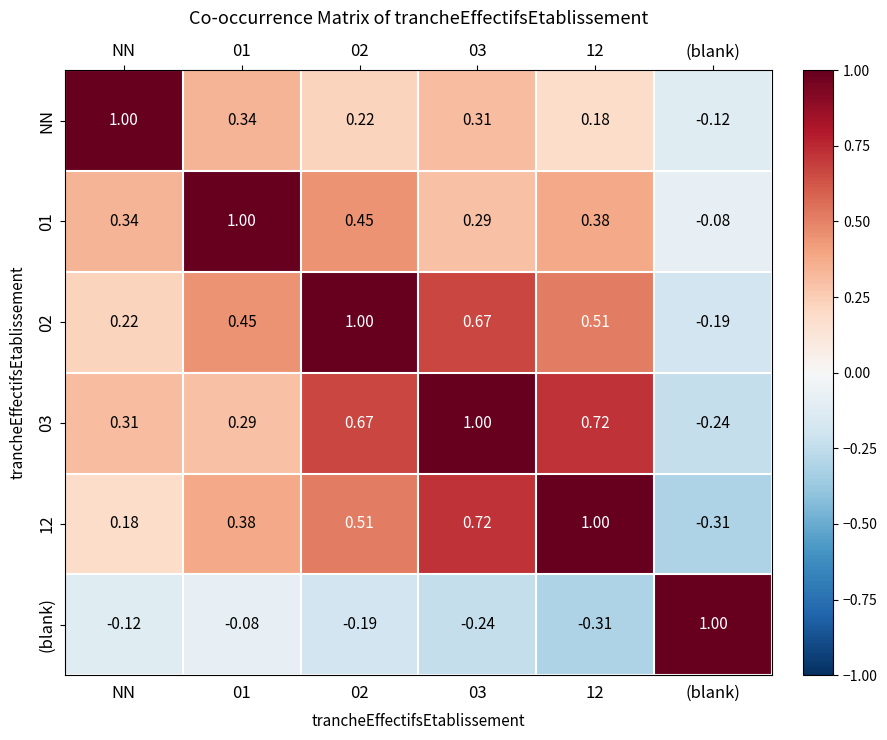

Is the value of 01 at 02 greater than the value of NN at 01?

Yes